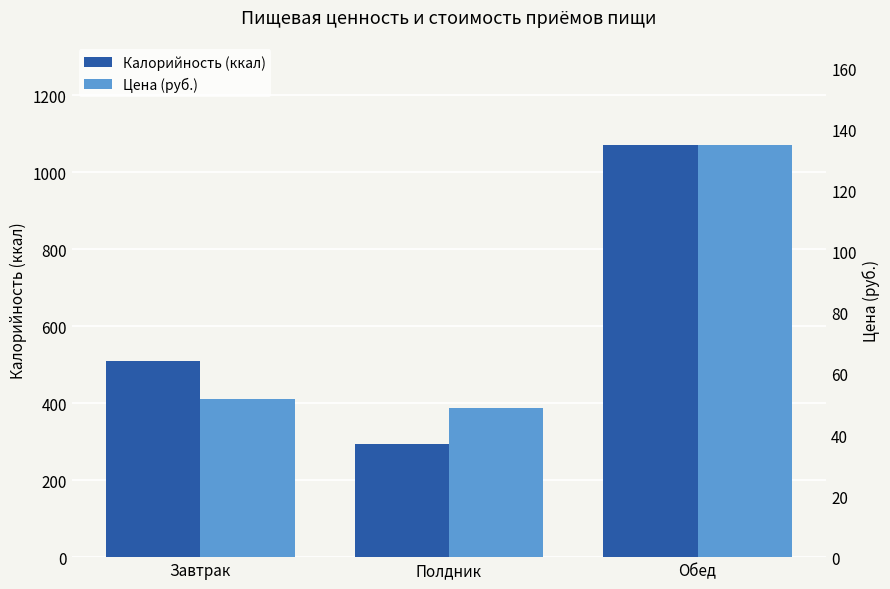

What is the difference between the second highest and minimum values in the Калорийность (ккал) series?

214.5